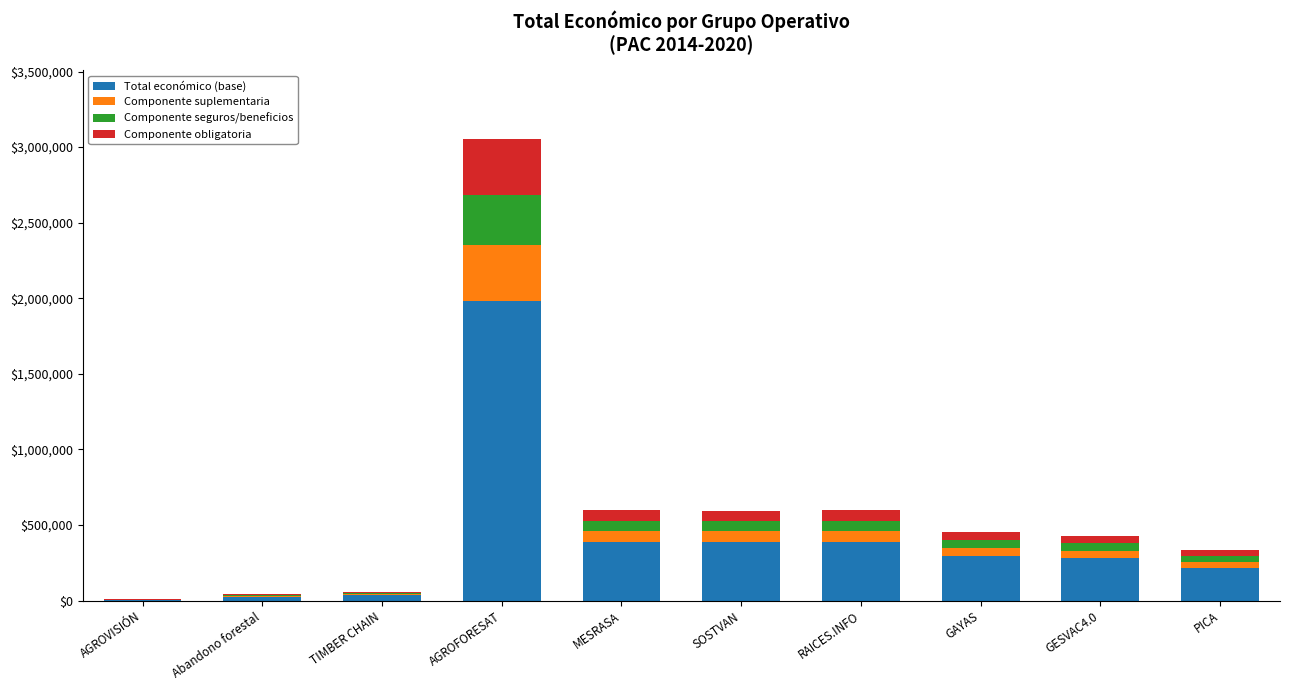

What is the sum of all Total económico (base) values?

4011919.6